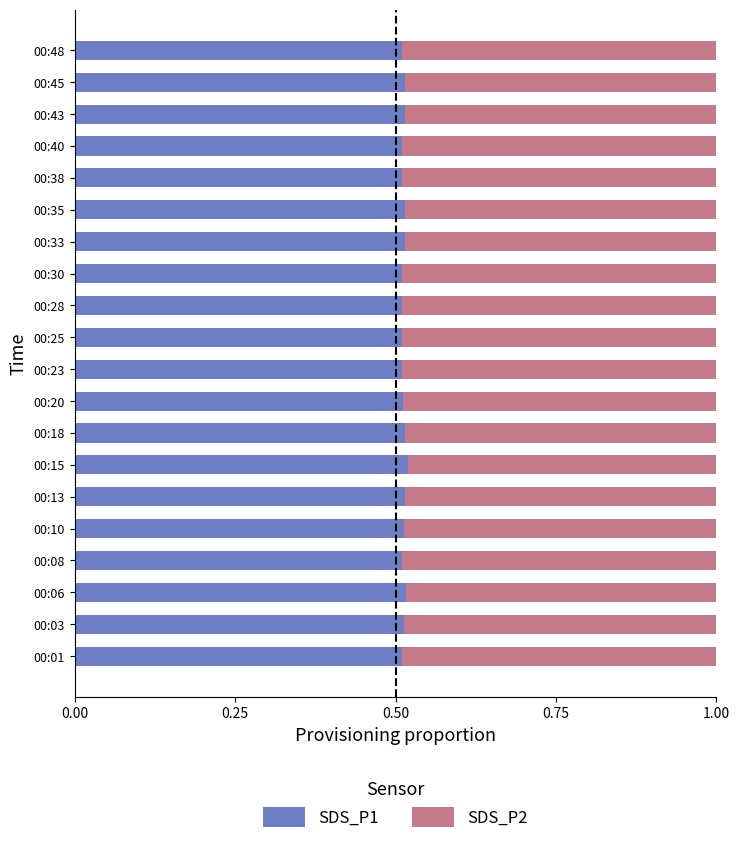

The SDS_P1 series shows 0.7 at 00:40. True or false?

False